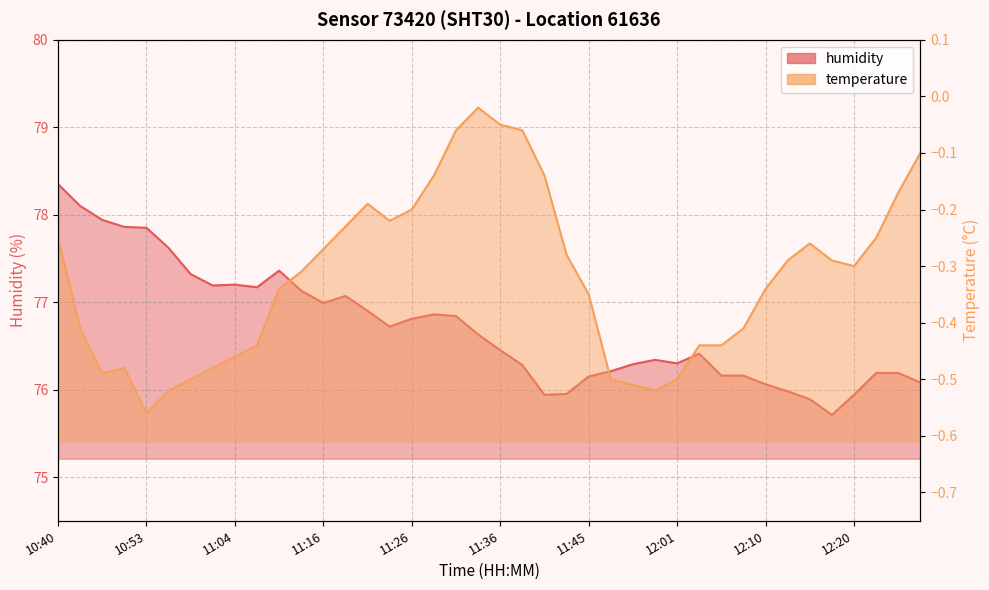

What value does the temperature series have at 11:06?

-0.4